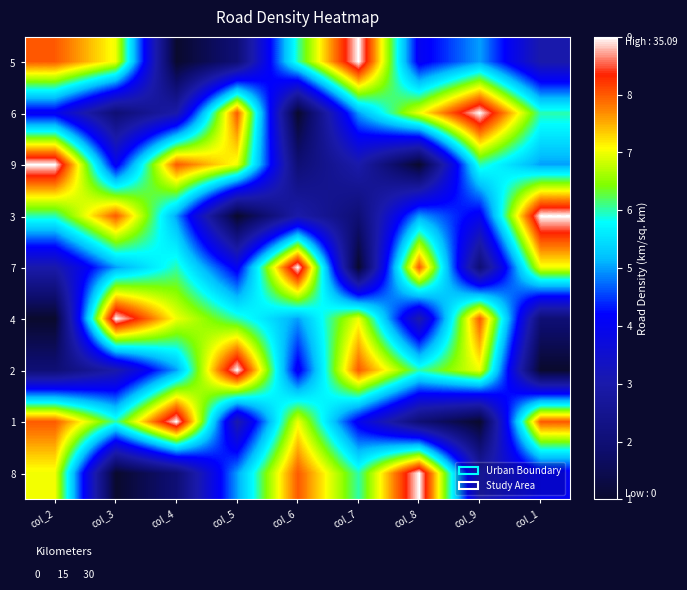

List the series in order of their peak value, highest first.

5, 6, 9, 3, 7, 4, 2, 1, 8